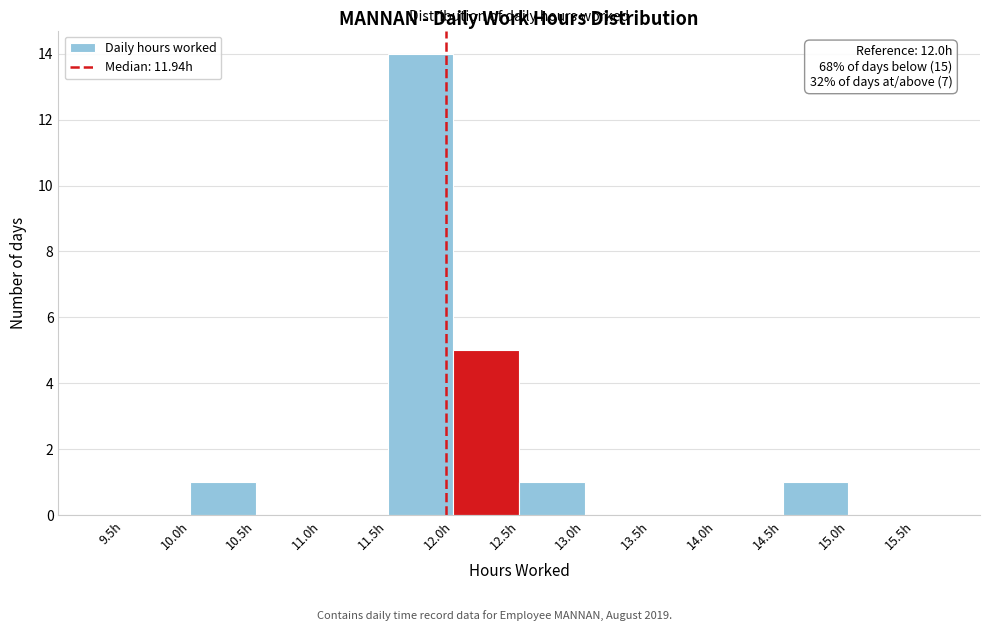

Over which range of the x-axis is the bar tallest?

11.5 to 12.0